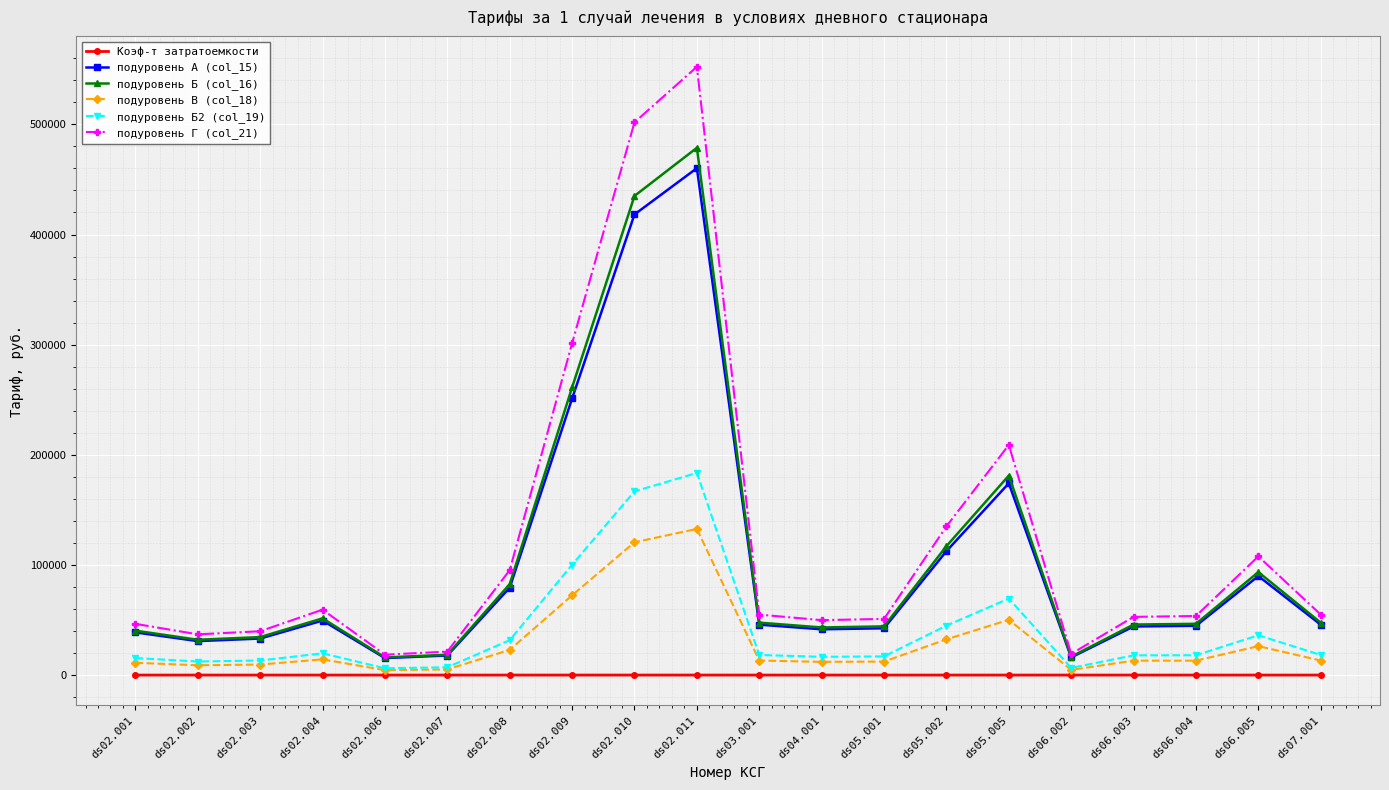

Which series has the widest spread of values?

подуровень Г (col_21)